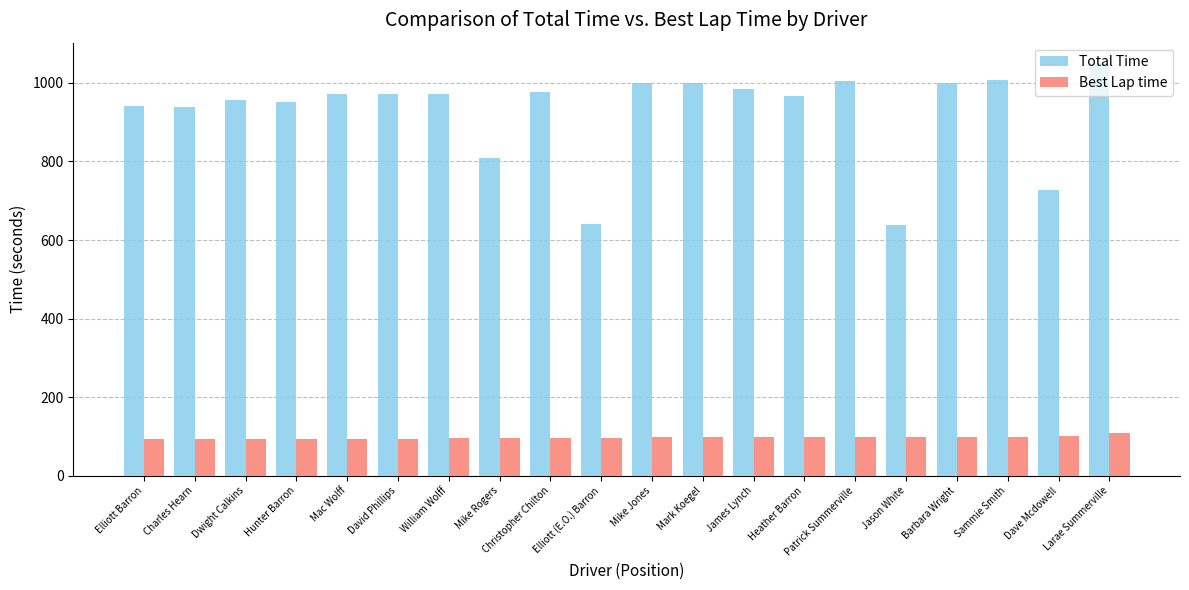

What is the average value of the Best Lap time series?

97.2